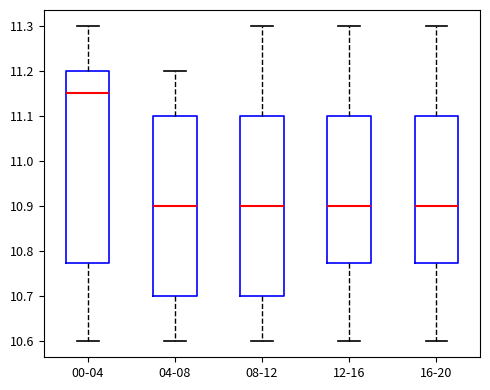

Reading left to right, read every box against the y-axis: the position of its median line, the range the box covers, and the ends of its whiskers. The values are not printed on the chart, so give them approximately, as read against the axis.

00-04: median 11.15, box 10.78 to 11.20, whiskers 10.60 to 11.30
04-08: median 10.90, box 10.70 to 11.10, whiskers 10.60 to 11.20
08-12: median 10.90, box 10.70 to 11.10, whiskers 10.60 to 11.30
12-16: median 10.90, box 10.78 to 11.10, whiskers 10.60 to 11.30
16-20: median 10.90, box 10.78 to 11.10, whiskers 10.60 to 11.30